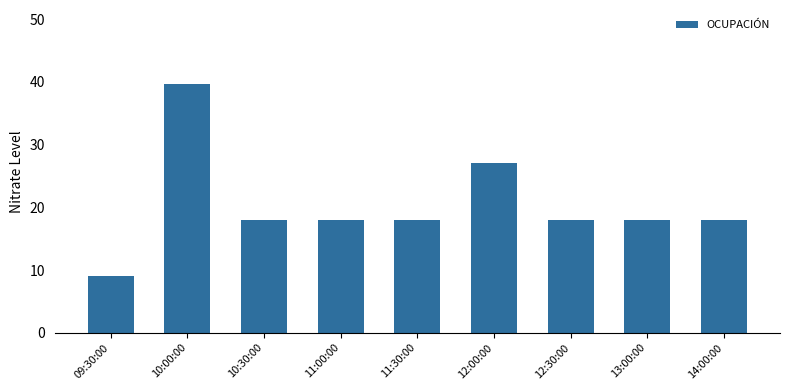

Reading left to right, extract all data points from this chart.

9.0	39.6	18.0	18.0	18.0	27.0	18.0	18.0	18.0